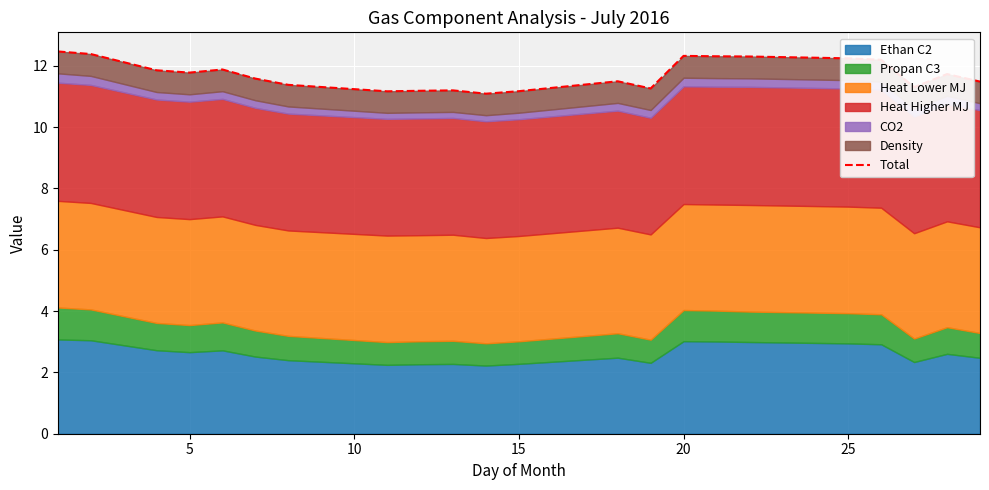

How many lines are shown in the chart?

1